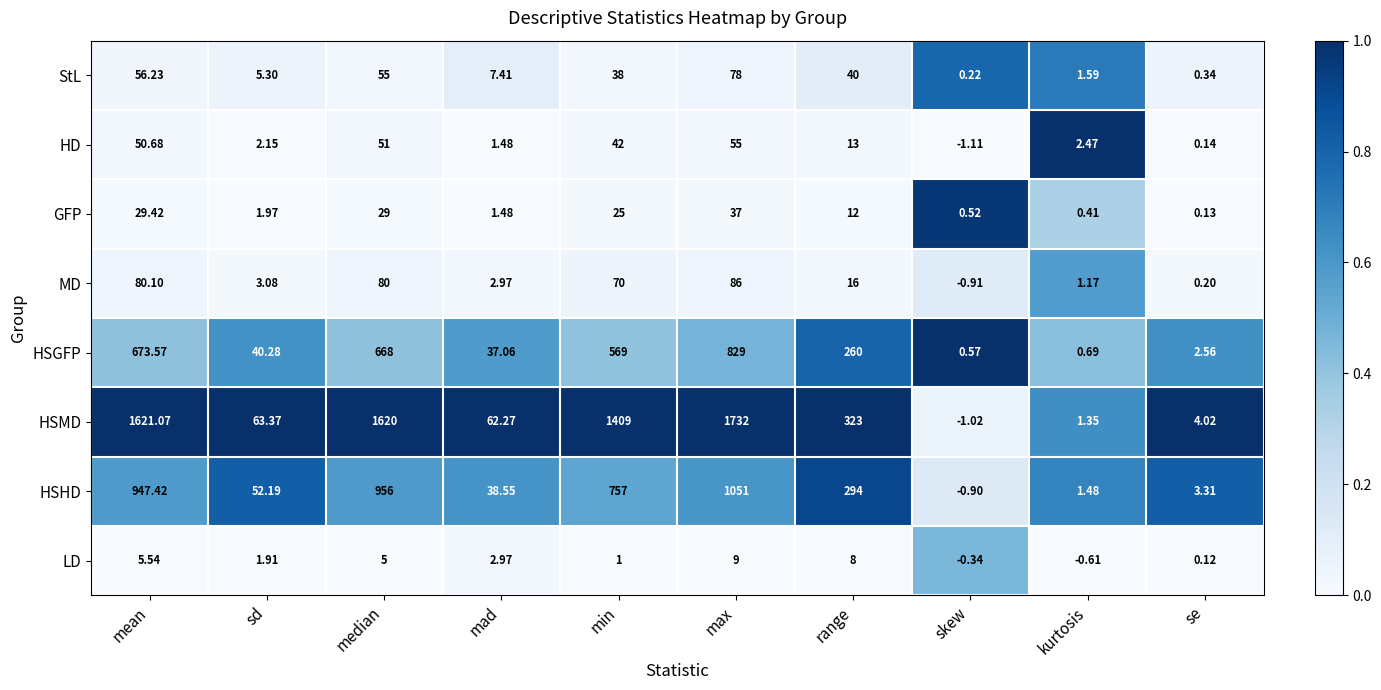

Rank the series by their maximum value, from highest to lowest.

HSMD, HSHD, HSGFP, MD, StL, HD, GFP, LD